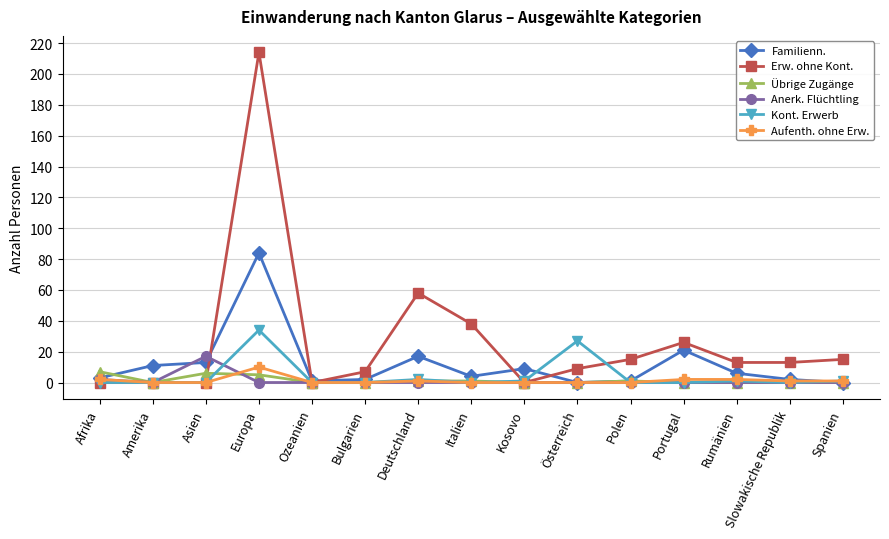

True or false: Aufenth. ohne Erw. has a value of 0 at Ozeanien.

True